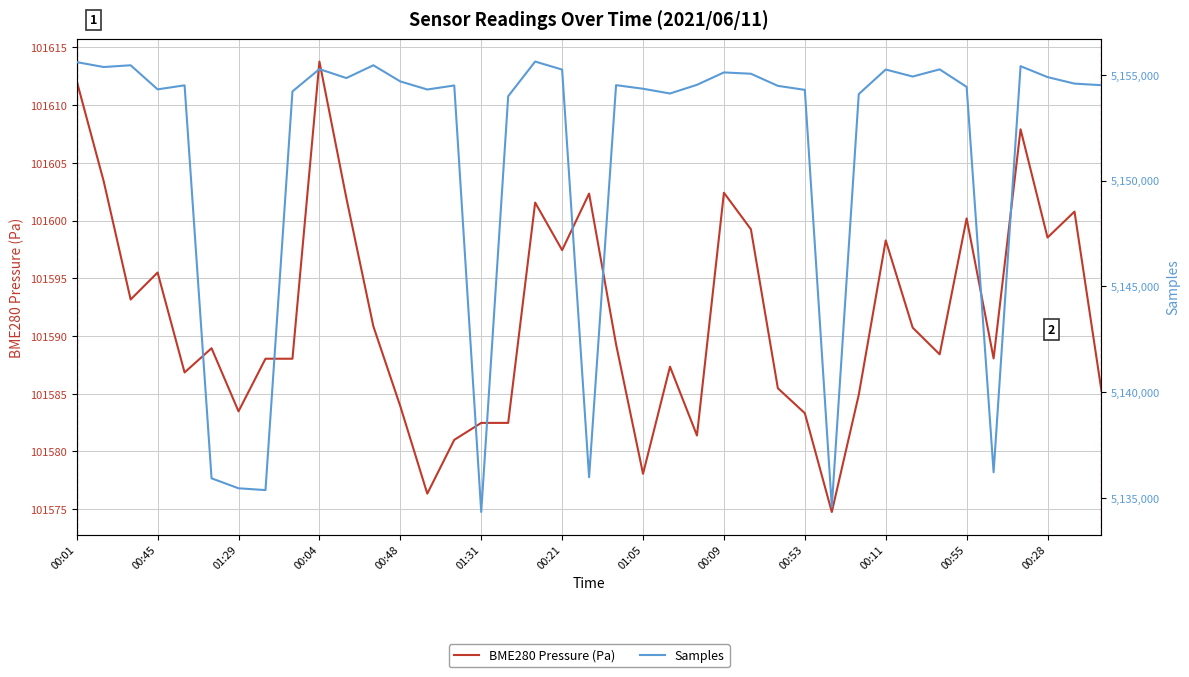

How many lines are shown in the chart?

2